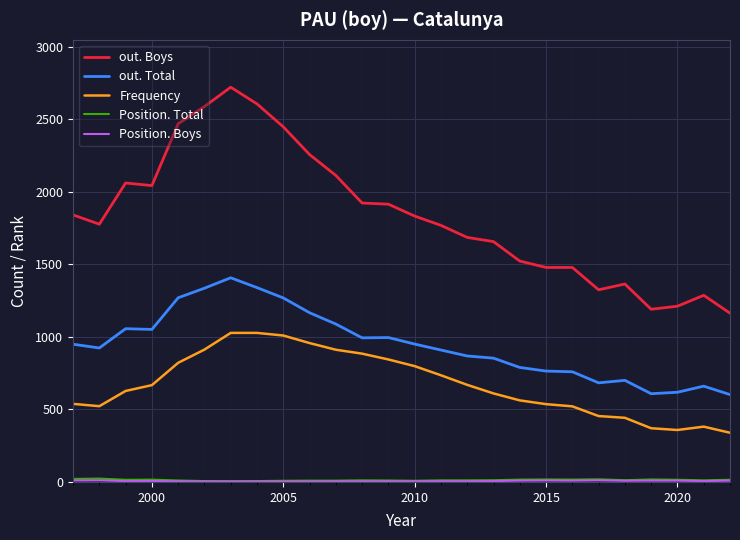

Does the chart display data point markers on the line(s)?

No